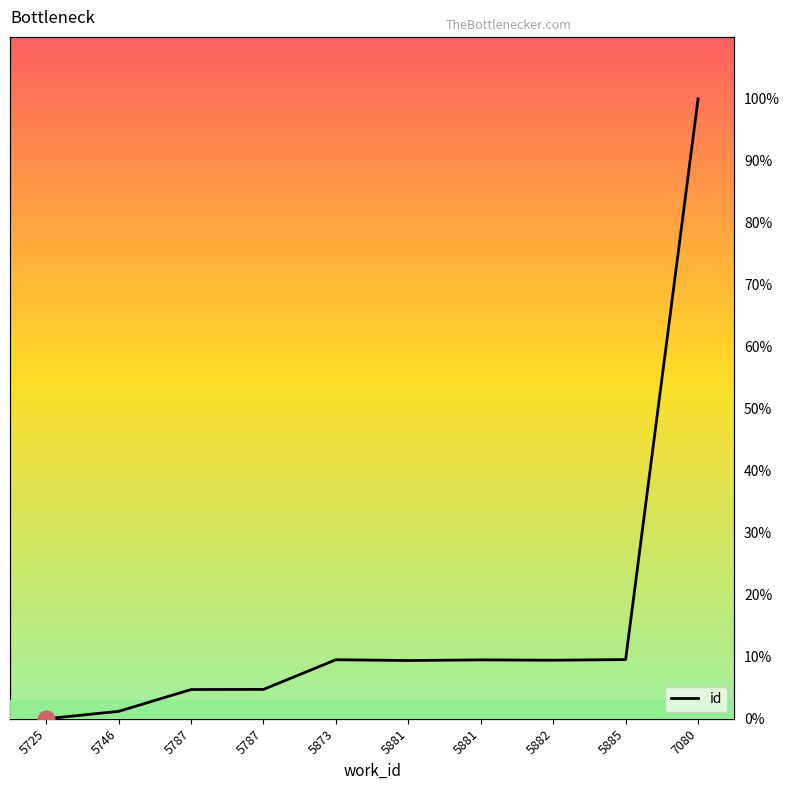

What is the maximum value shown in the chart?

100.0